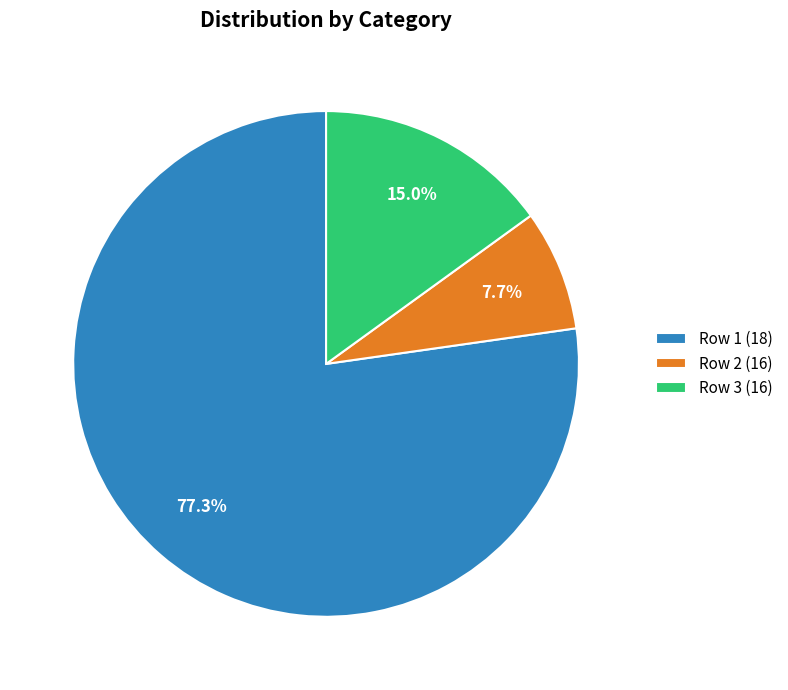

Approximately how many times larger is the value at Row 2 (16) compared to Row 3 (16)?

0.5